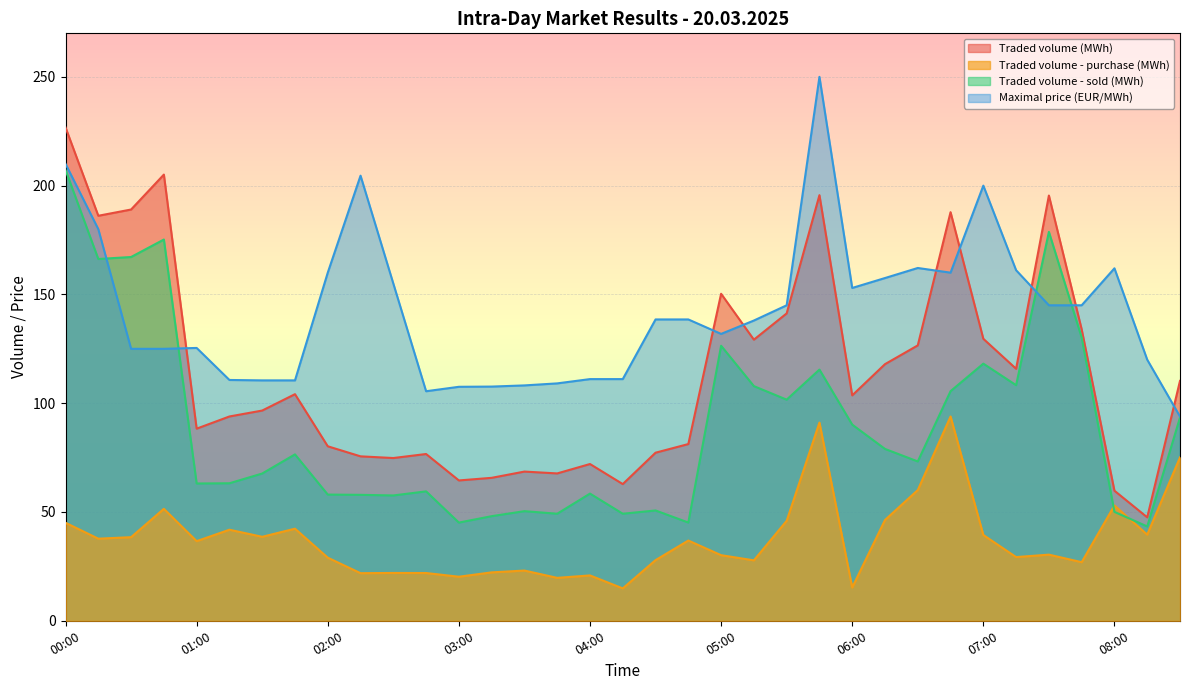

How many values in the Traded volume - sold (MWh) series exceed 73?

18